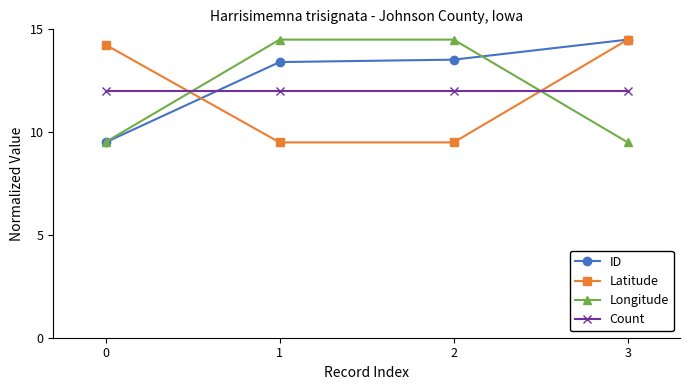

What is the value of the Count point at the 3rd from the left?

12.0